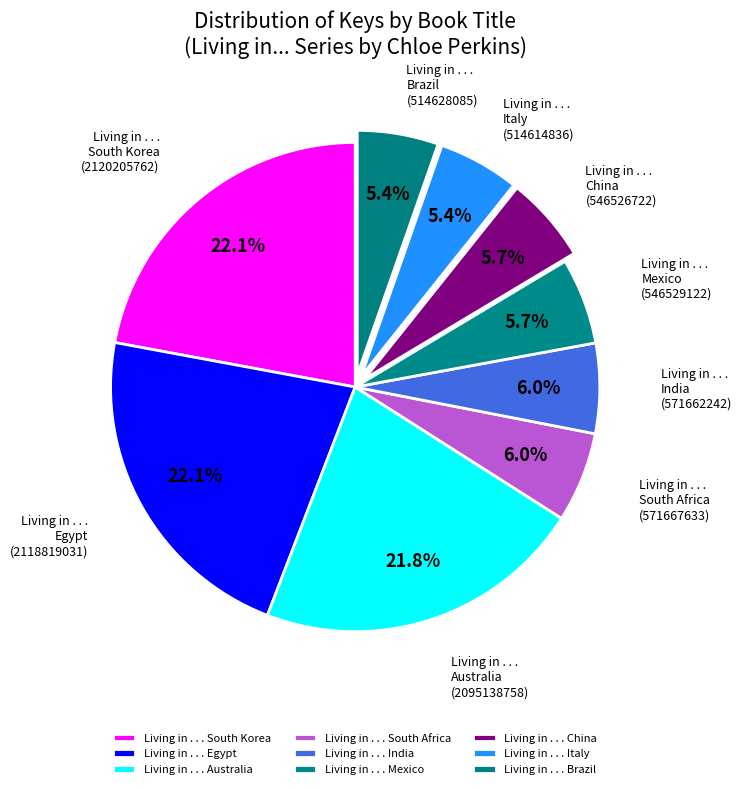

What is the ratio of the value at Living in . . . Egypt to the value at Living in . . . Brazil?

4.1